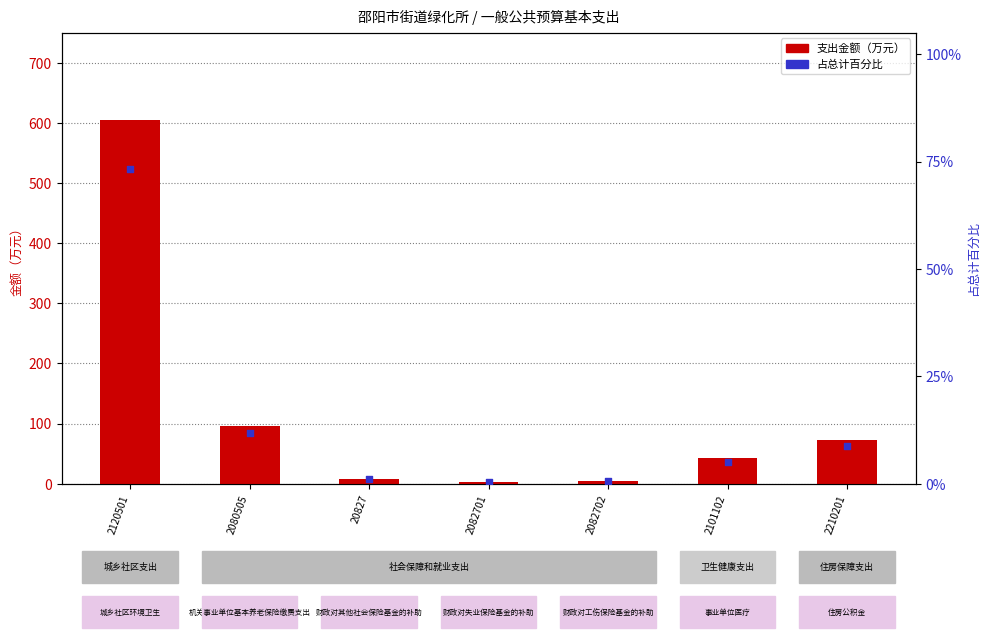

Which series has the largest total across all categories?

支出金额（万元）